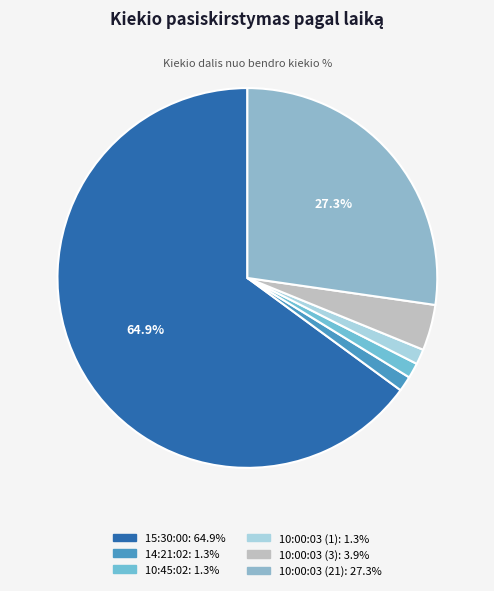

Between 15:30:00 and 14:21:02, which is larger?

15:30:00